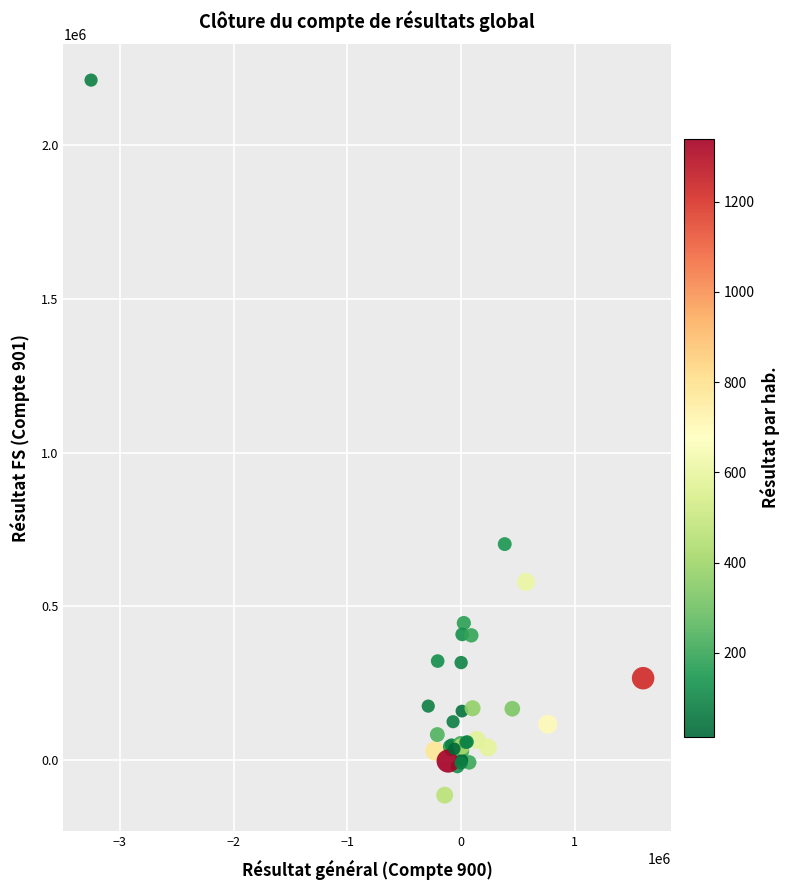

What Y value in the scatter plot is closest to 1048801?

702588.8